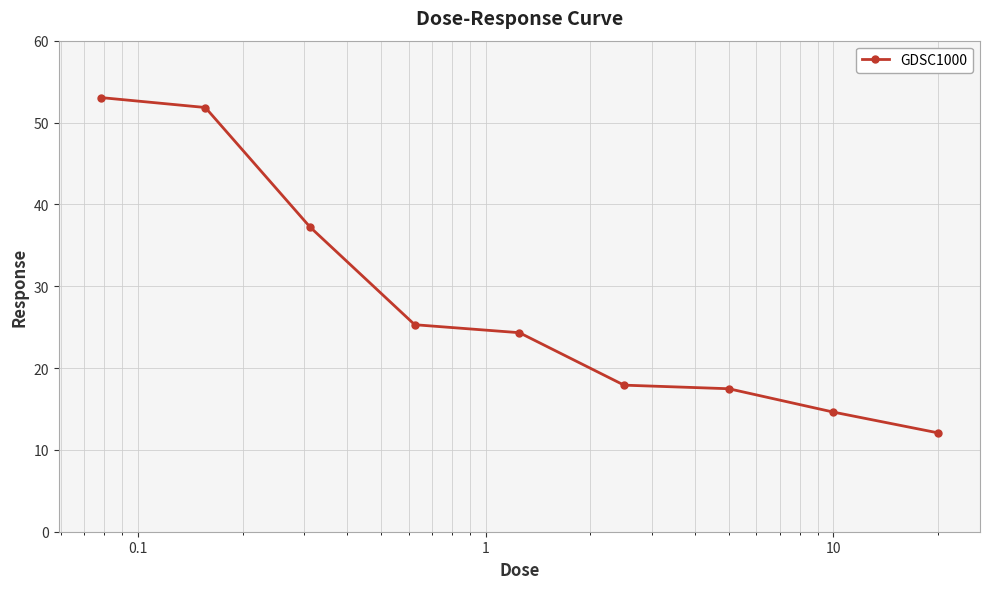

True or false: the data has more than 2 interior local peaks.

False